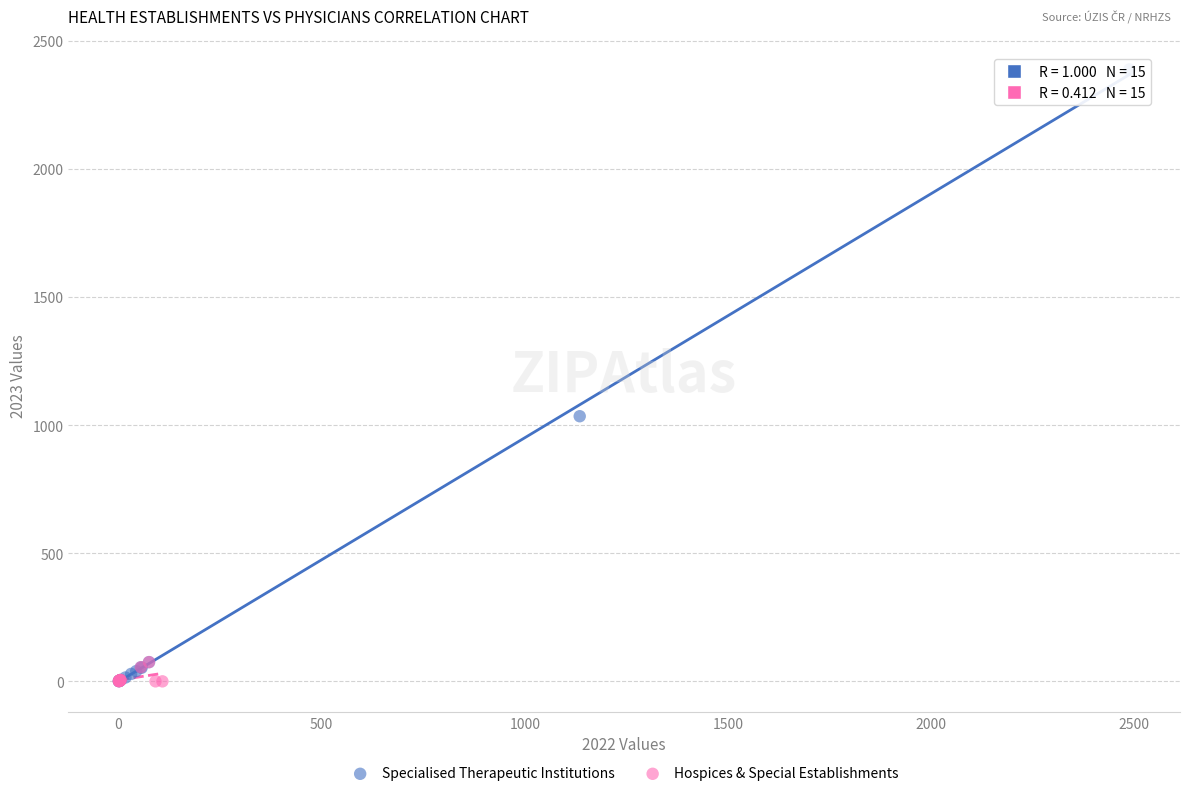

What are all the series names shown in the legend?

Specialised Therapeutic Institutions, Hospices & Special Establishments